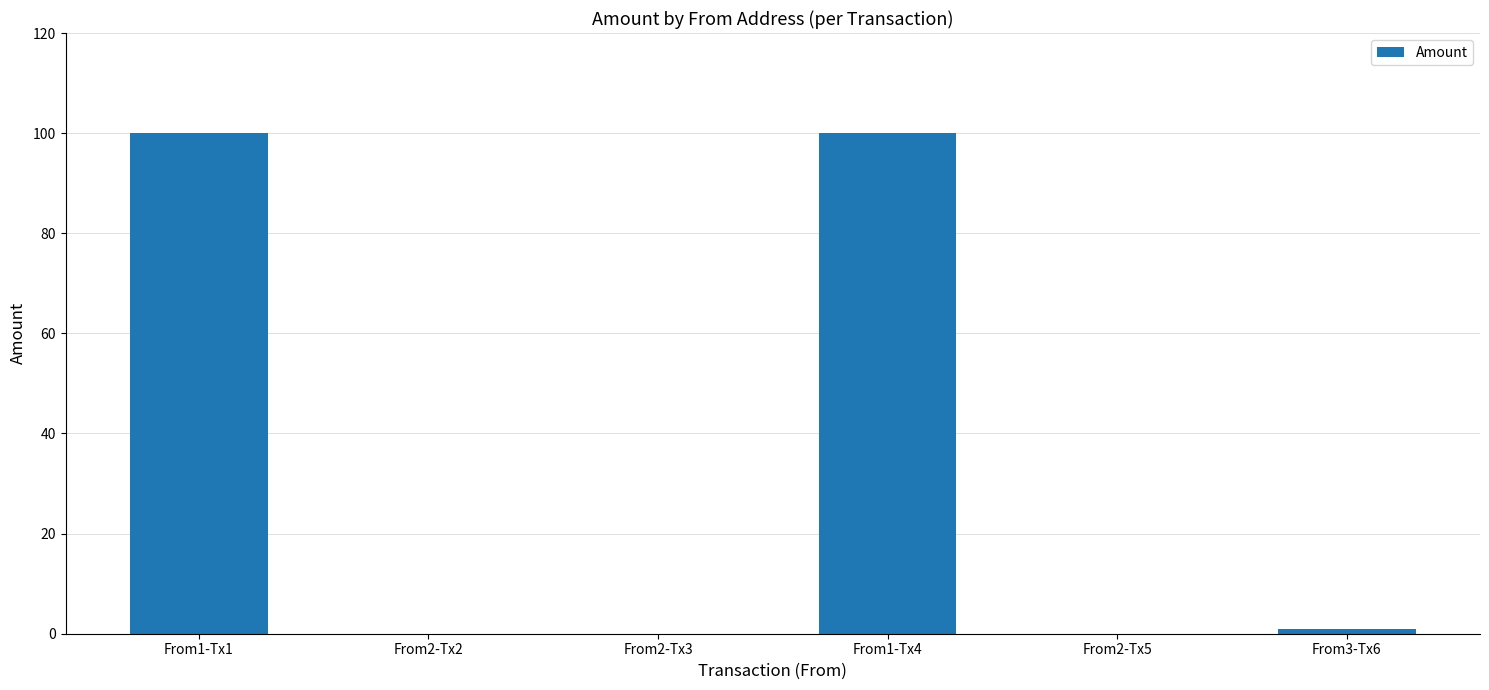

At which label is the value closest to 50?

From3-Tx6